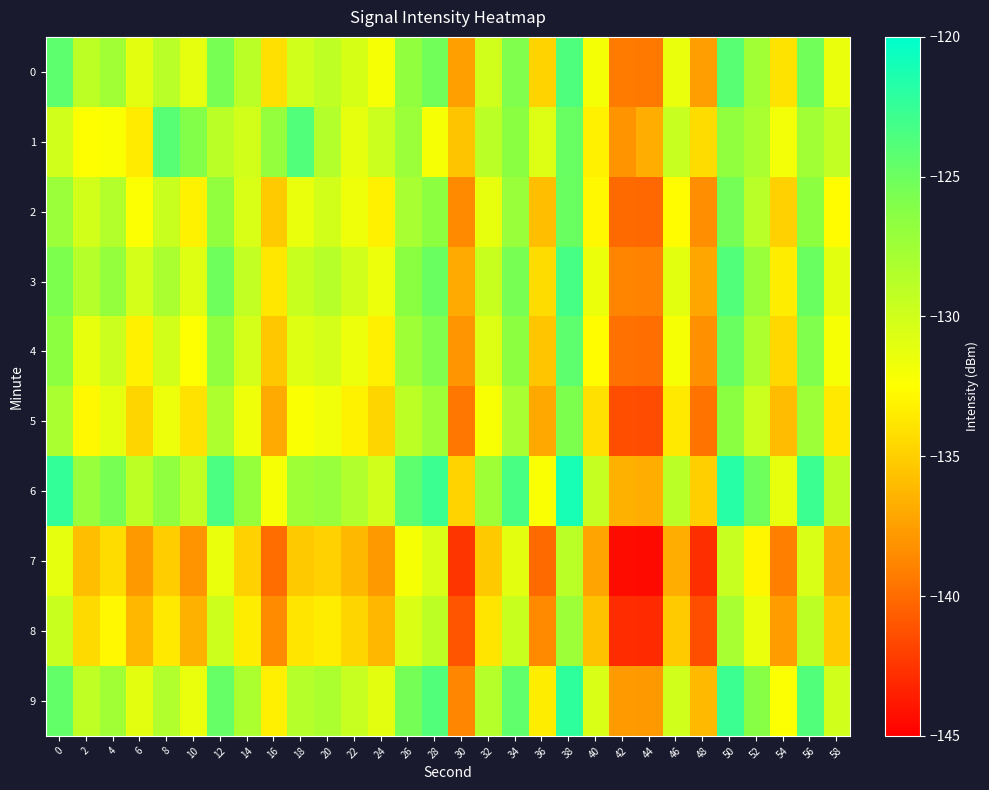

What is the spread (max minus min) of values at 0?

8.8